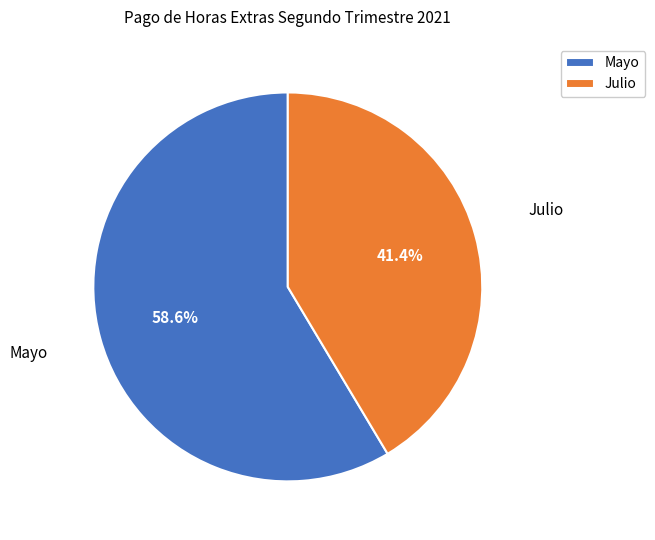

Which category accounts for the majority?

Mayo